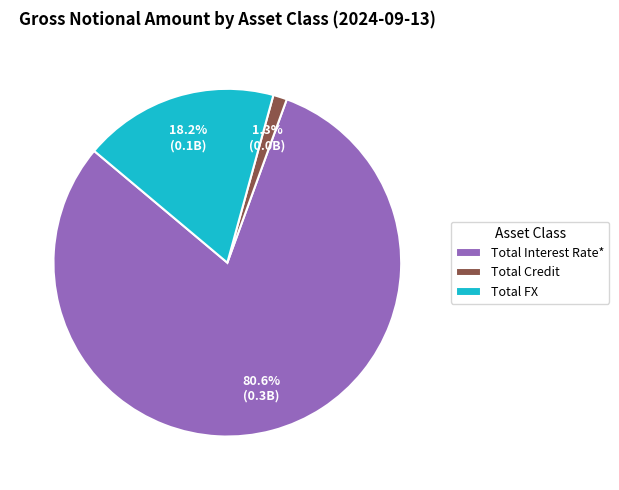

To the nearest percent, what percentage of the pie is Total Credit?

1%